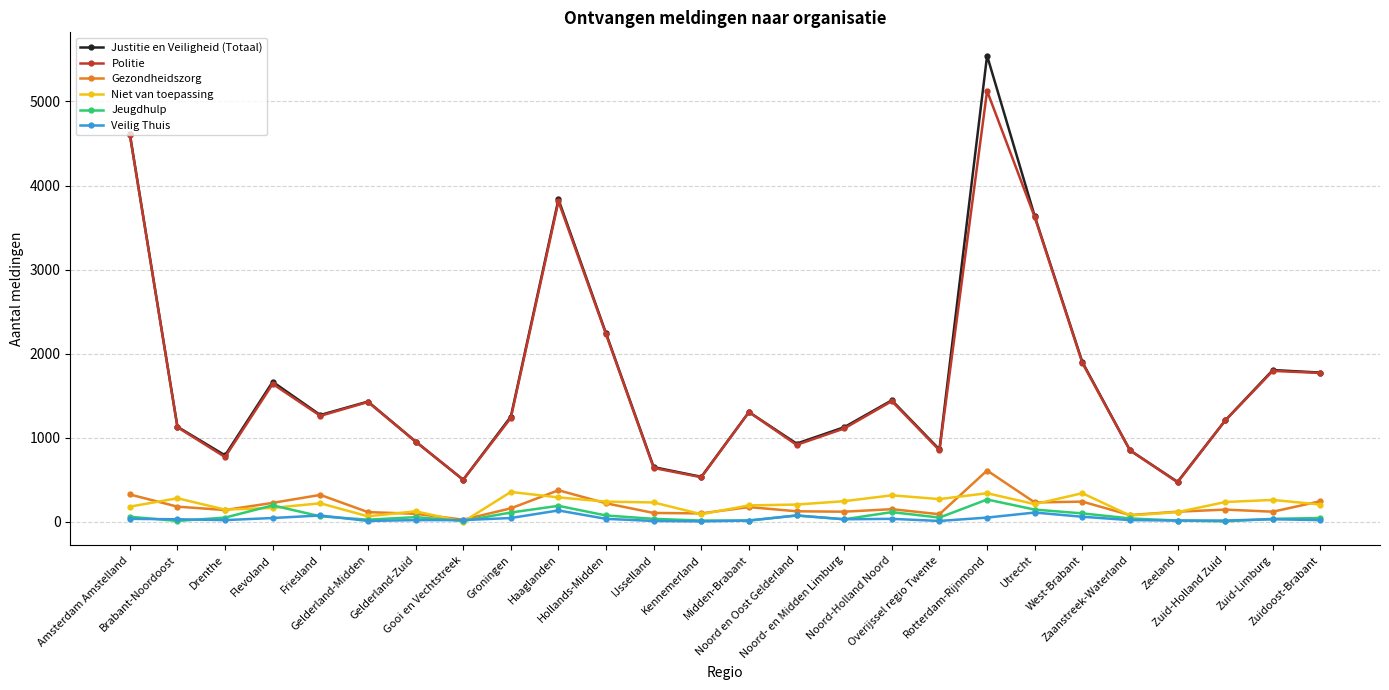

Which series has the widest spread of values?

Justitie en Veiligheid (Totaal)